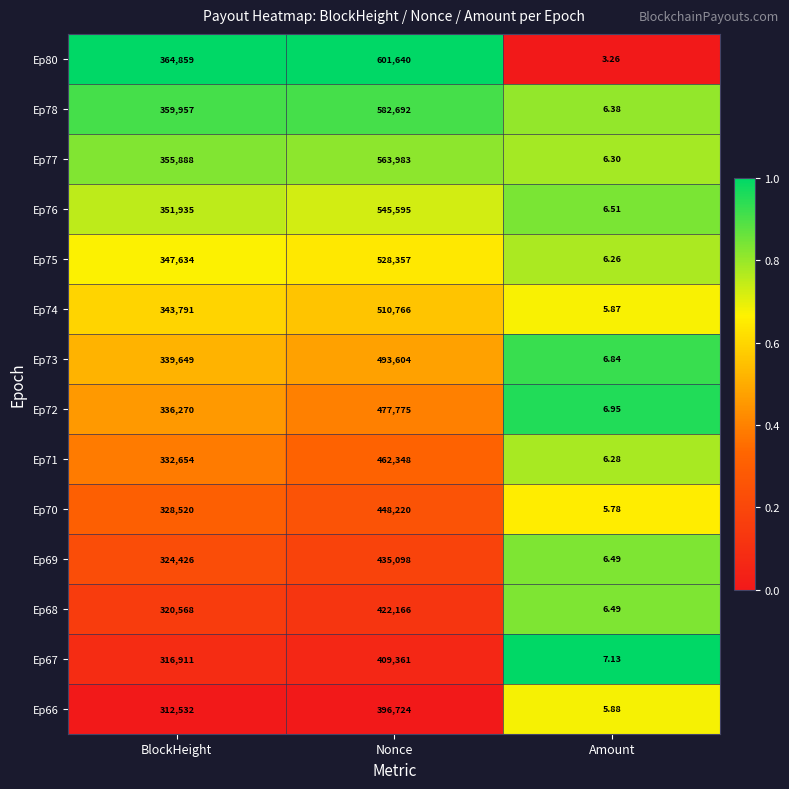

At which label is Ep71 closest to 231177?

BlockHeight